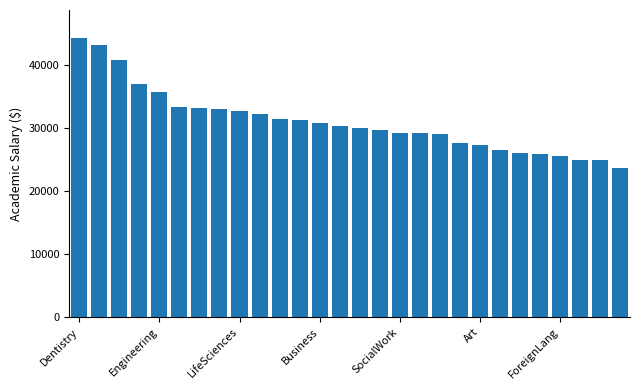

What is the value of the 25th bar from the left?

25566